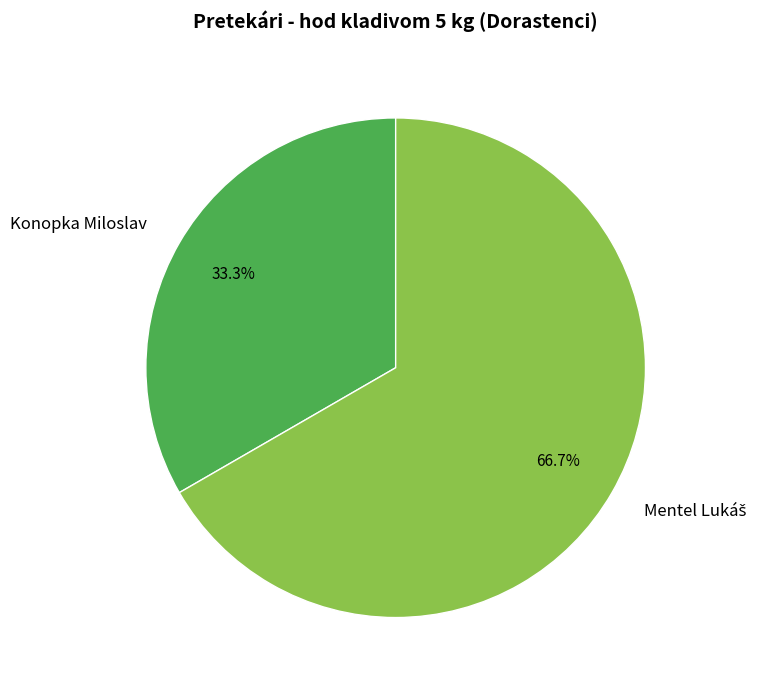

Which category has the smallest portion of the pie?

Konopka Miloslav